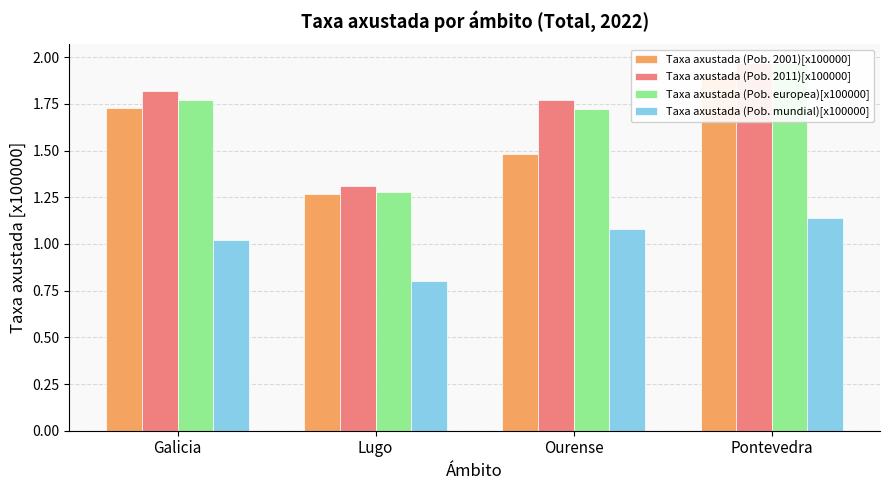

What is the sum of all Taxa axustada (Pob. mundial)[x100000] values?

4.0